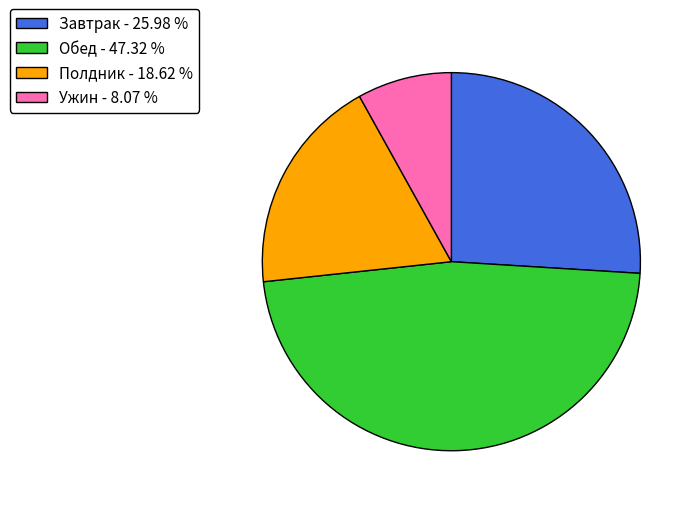

Combined, do Завтрак - 25.98 % and Ужин - 8.07 % account for over 50%?

No